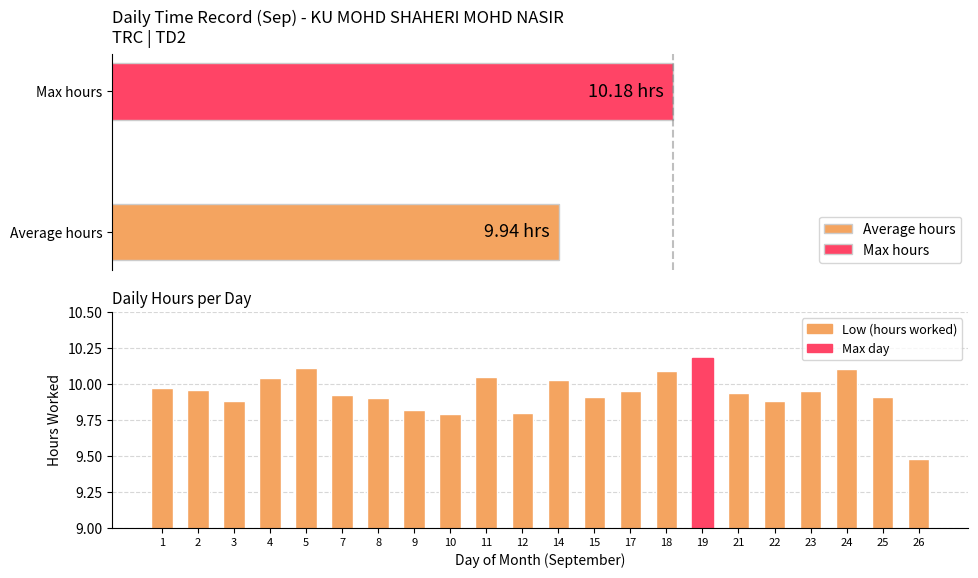

What is the smallest value displayed?

9.5